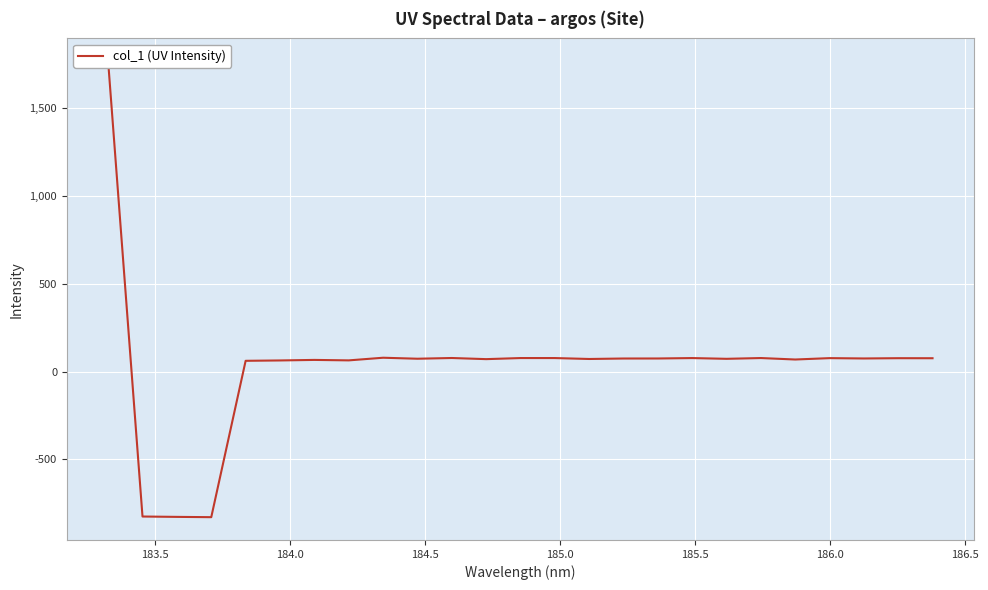

How many values are below 74?

12